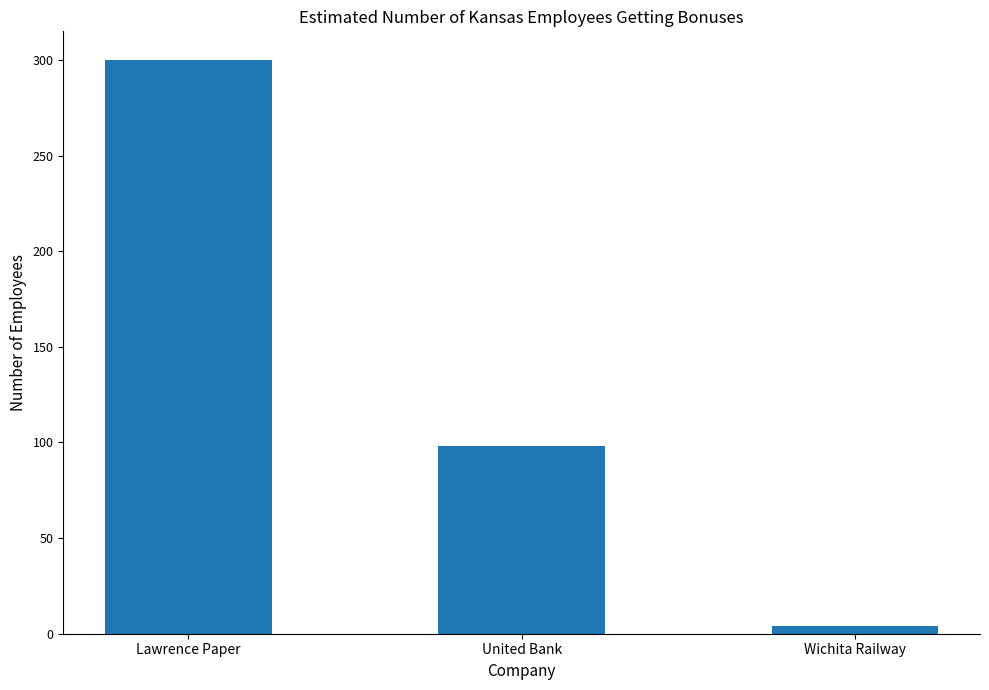

What is the sum of all values?

402